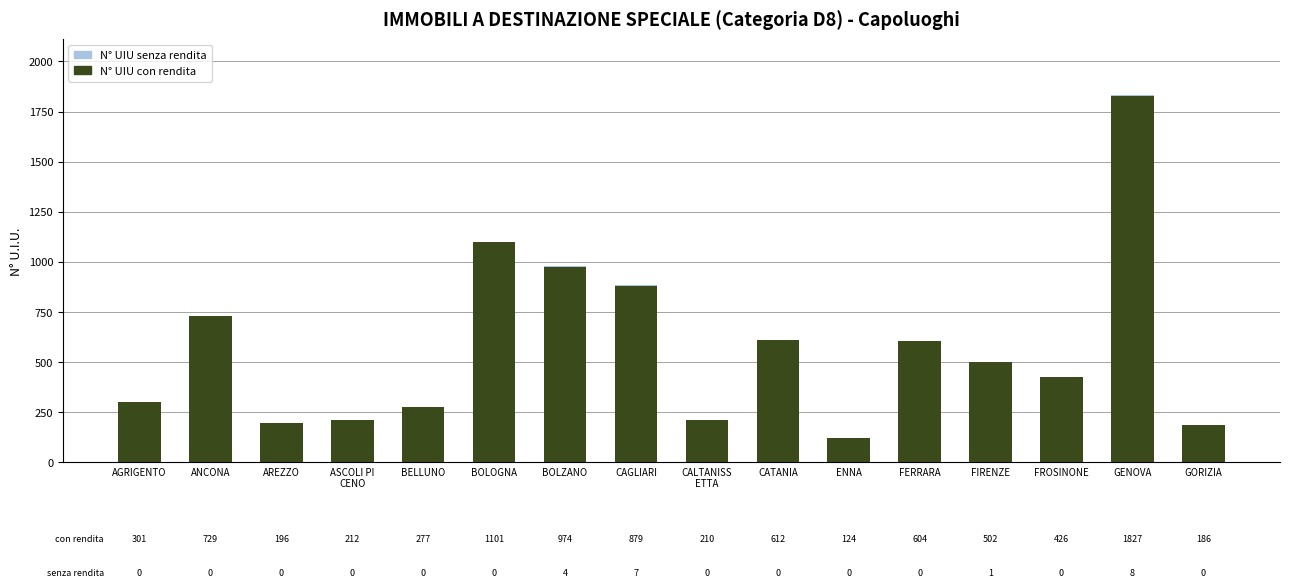

Are the bars horizontal?

No